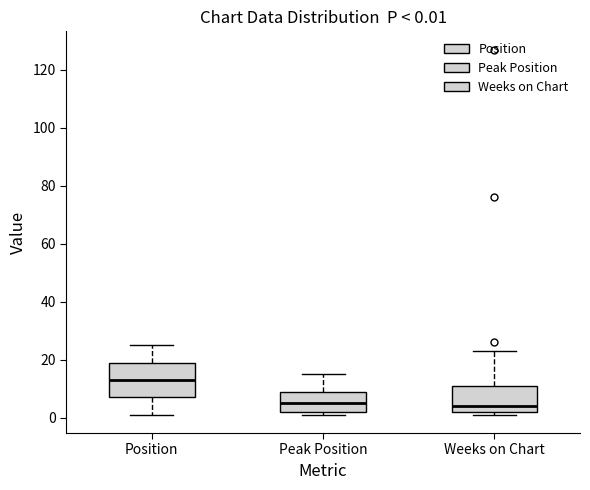

Comparing the boxes themselves (not the whiskers), which one is the tallest?

Position